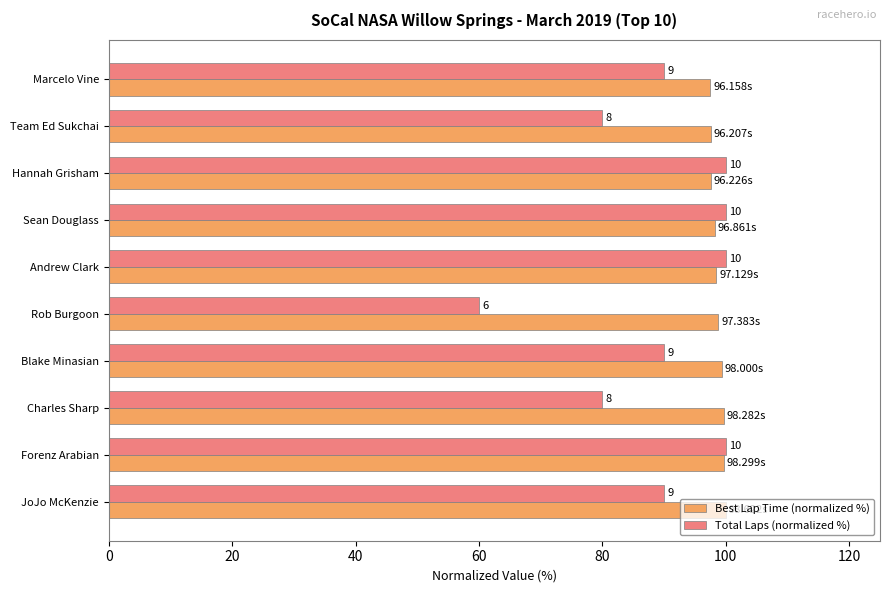

What is the difference between the maximum and minimum values in the Total Laps (normalized %) series?

40.0